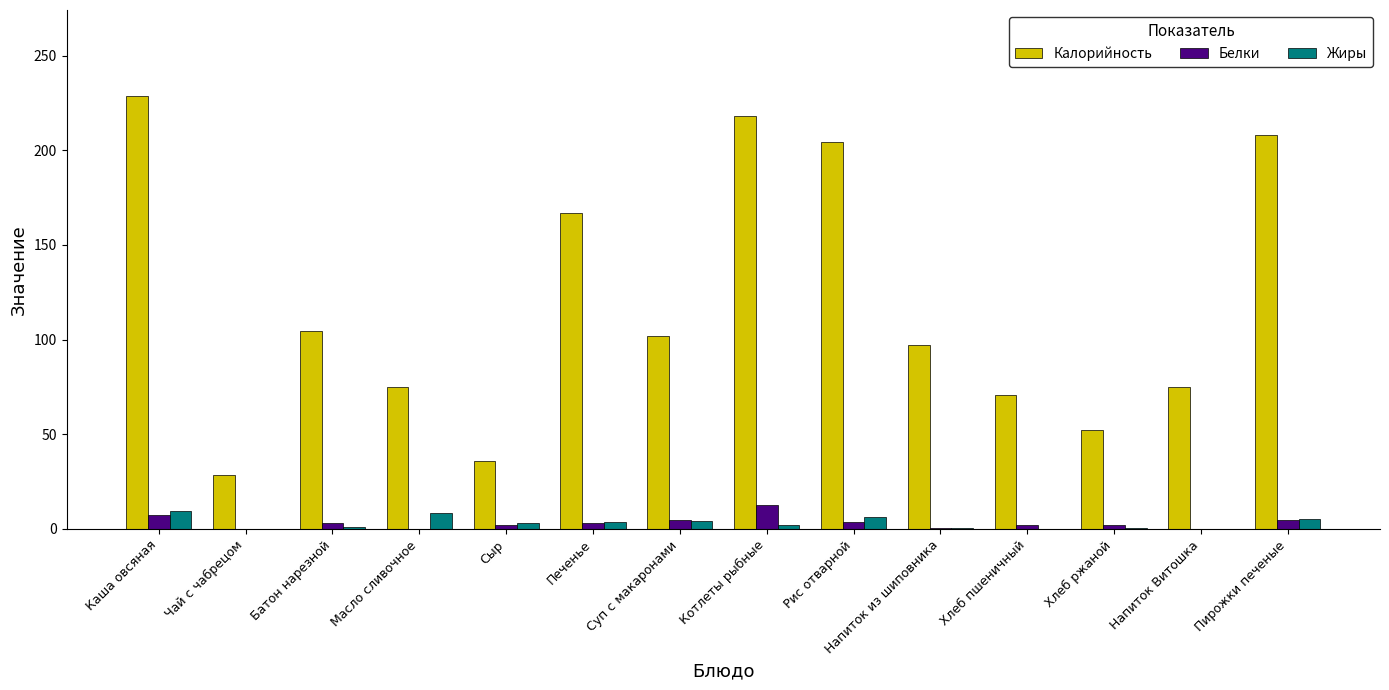

Which series changed the most between Суп с макаронами and Рис отварной?

Калорийность